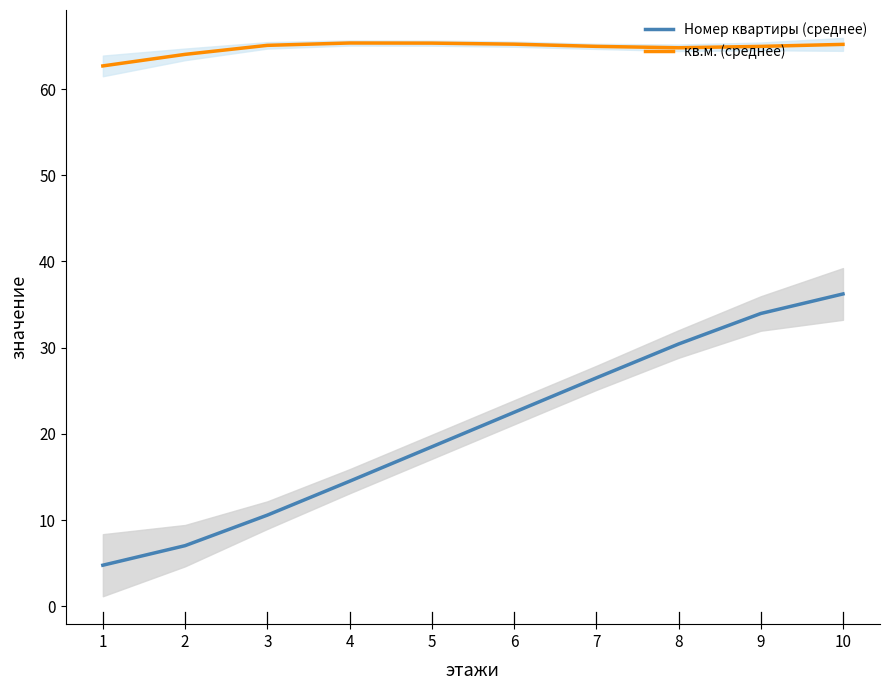

In кв.м. (среднее), how many points are lower than both neighbors (excluding endpoints)?

1